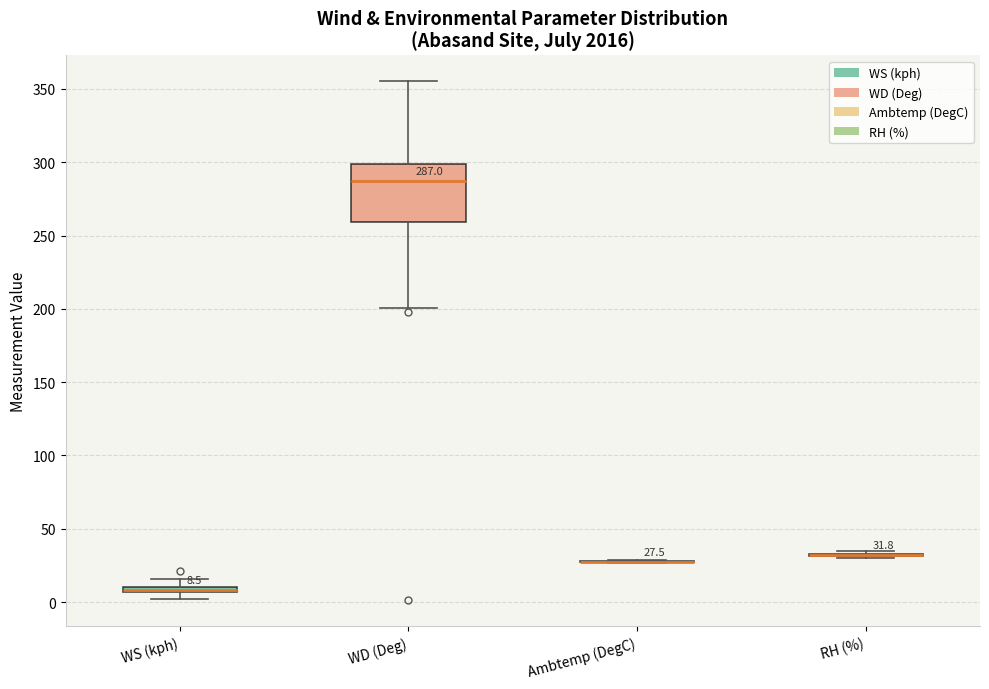

Which box is the tallest, from its lower edge to its upper edge?

WD (Deg)